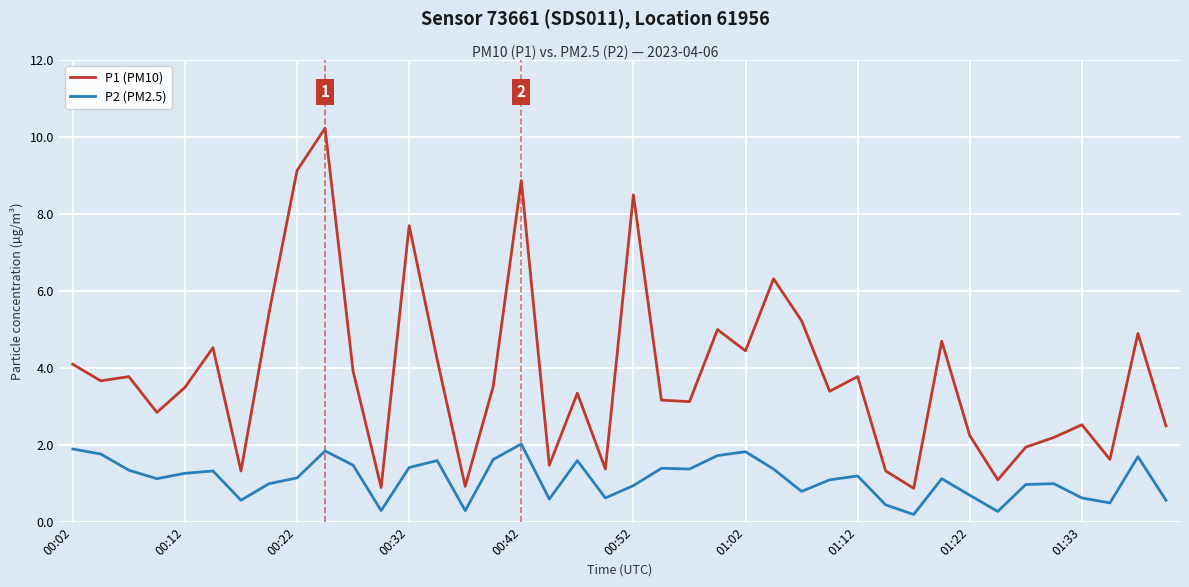

True or false: P2 (PM2.5) and P1 (PM10) intersect in this chart.

False